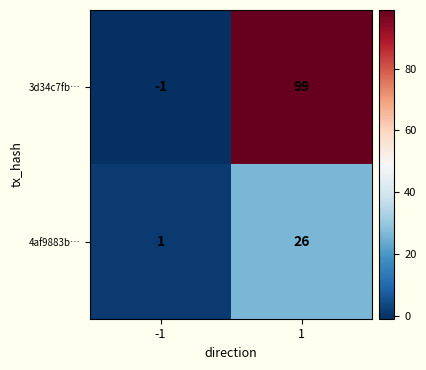

What is the sum of all 4af9883b… values?

27